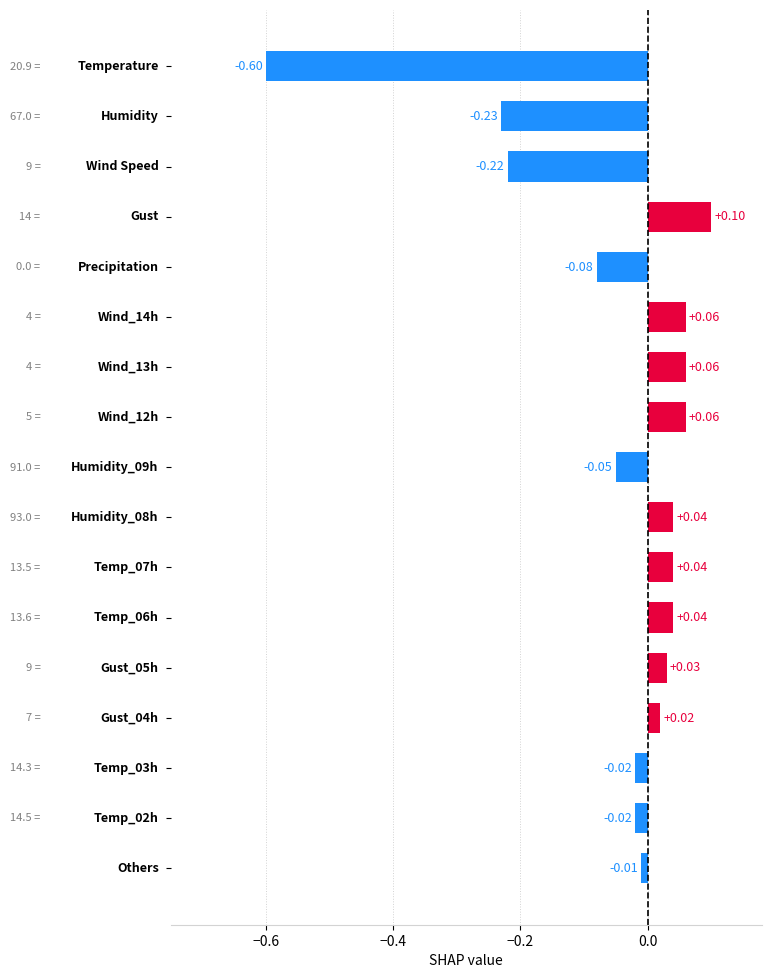

What is the sum of all values?

-0.8